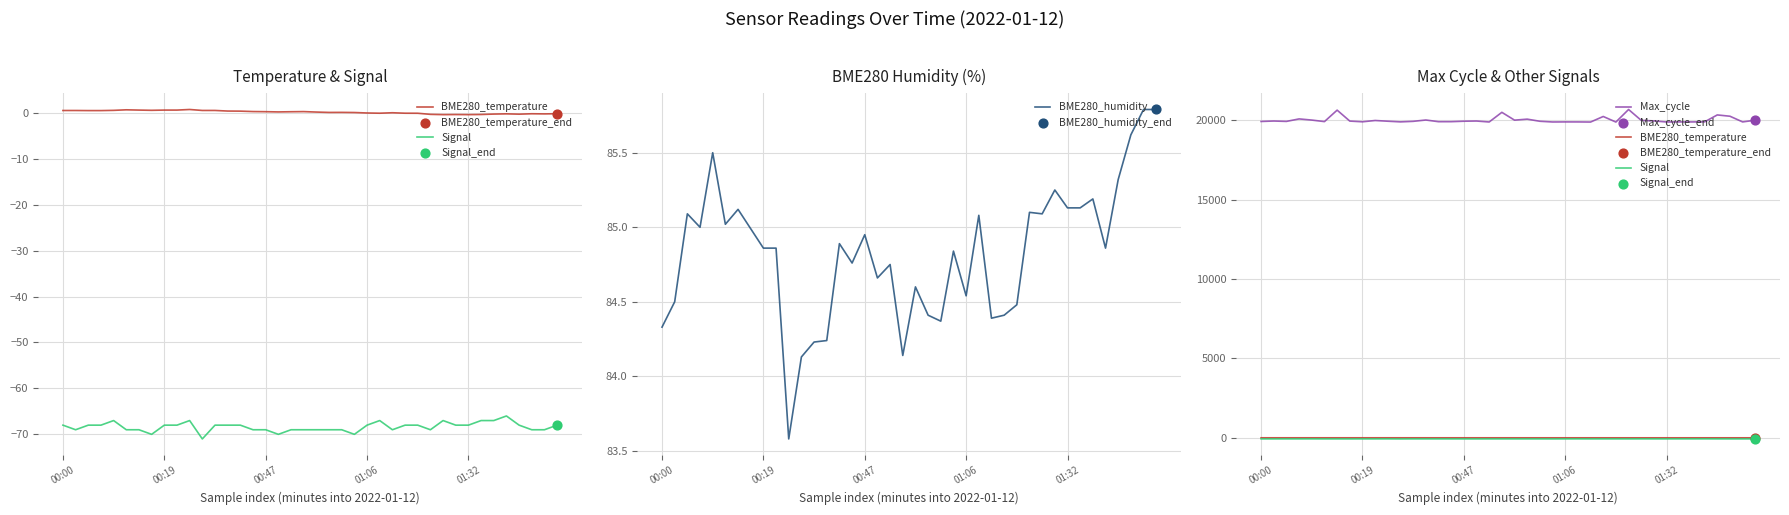

Is the value of Signal at 31 greater than the value of BME280_temperature at 22?

No